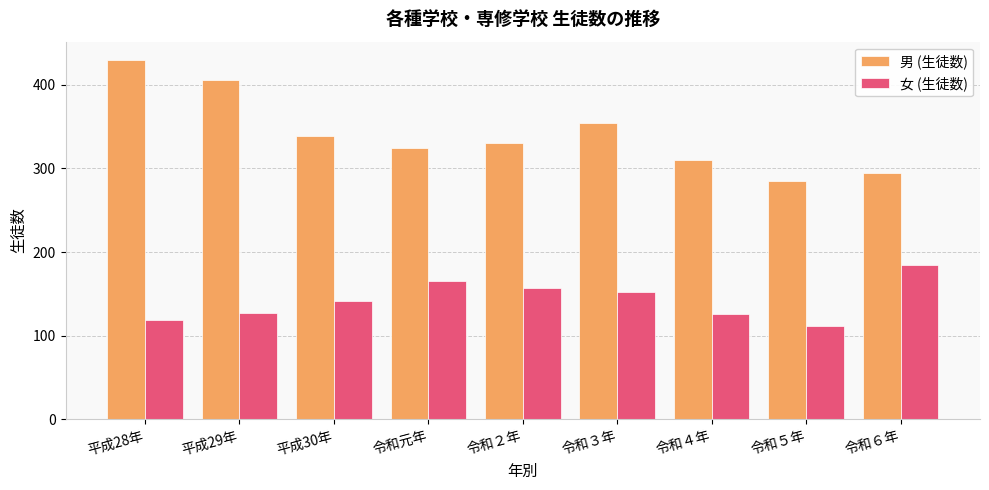

Are the bars grouped side by side (vs. stacked)?

Yes